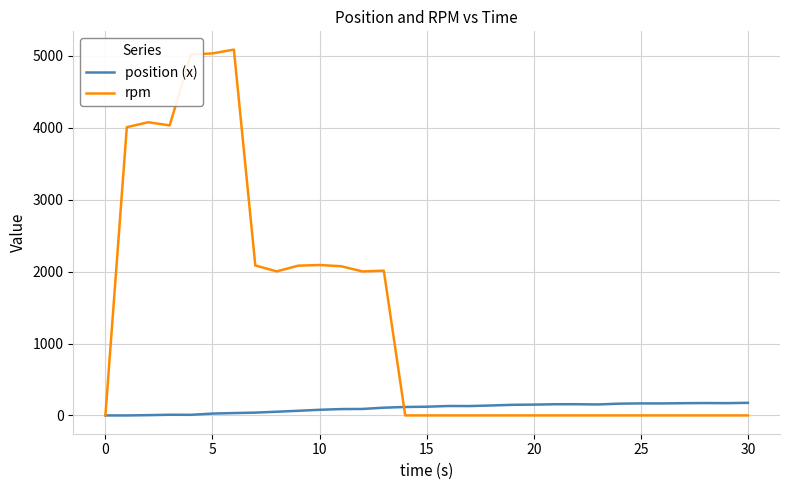

After their last crossing, which series has the higher values: position (x) or rpm?

position (x)